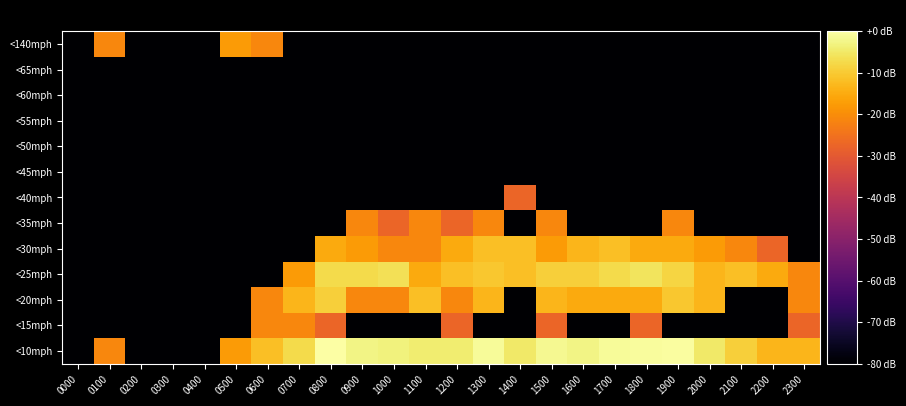

At 1200, list the series in order from largest to smallest.

<10mph, <25mph, <30mph, <20mph, <15mph, <35mph, <40mph, <45mph, <50mph, <55mph, <60mph, <65mph, <140mph